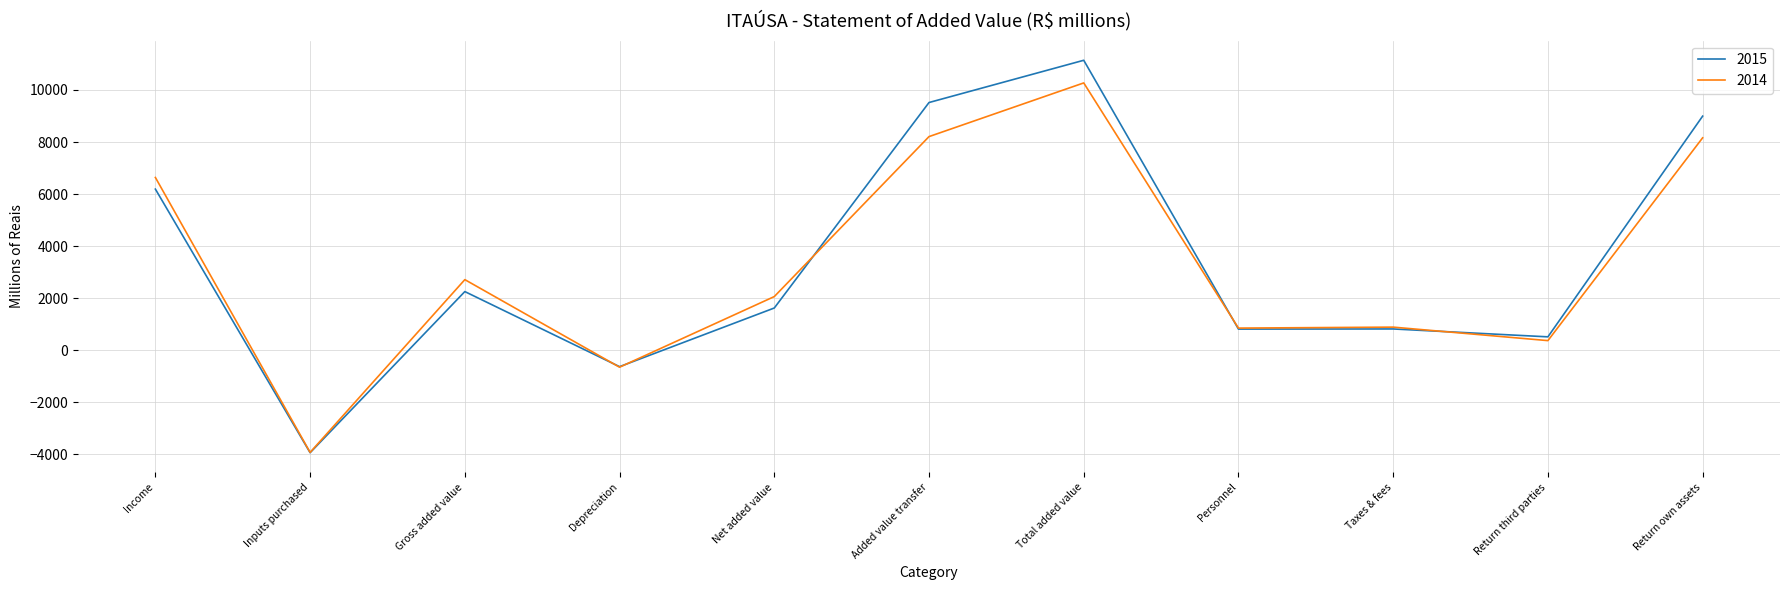

How many positive values does the 2015 series have?

9